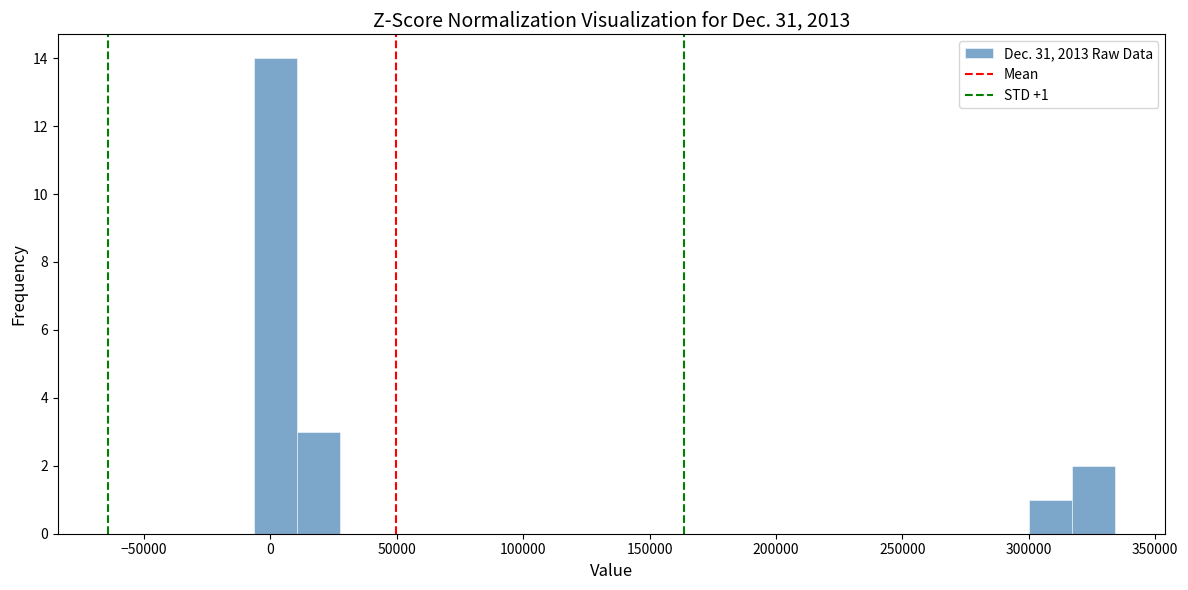

Read against the x-axis, roughly where is the centre of the tallest bar?

0